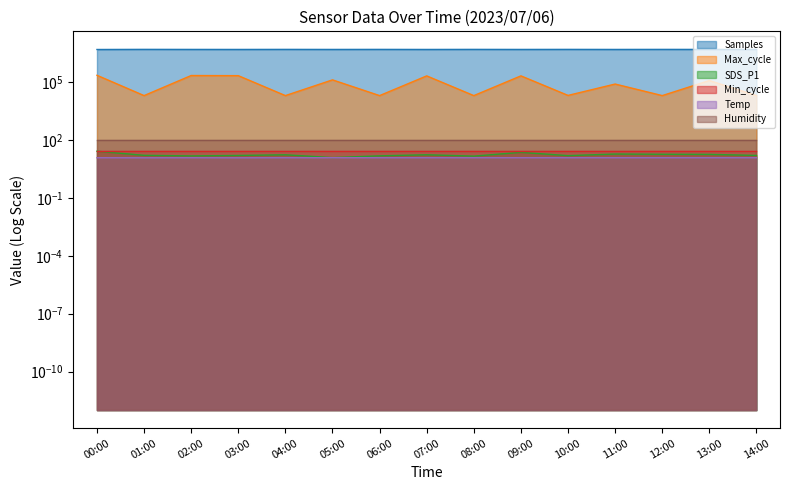

What is the highest value of the Temp series?

12.1